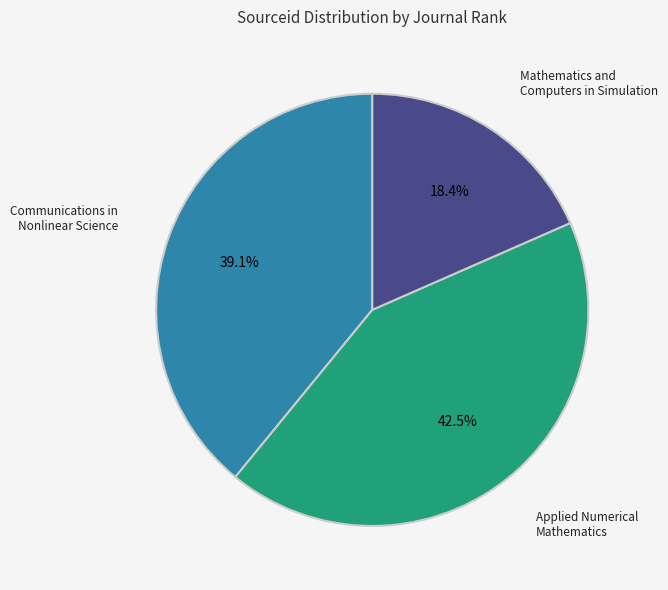

Does any single category account for the majority?

No